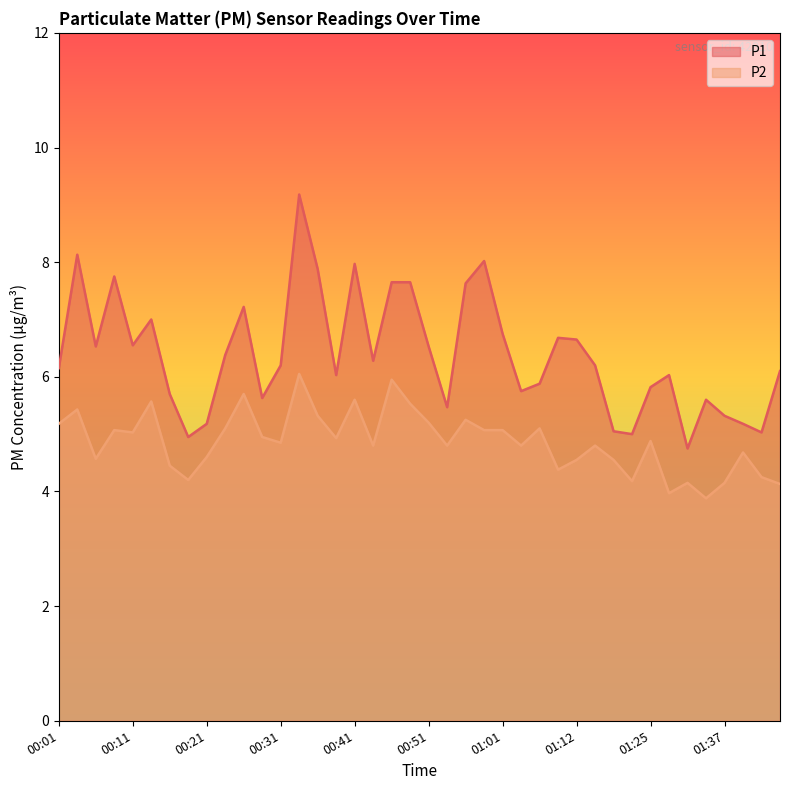

Rank the series at 00:26 from highest to lowest value.

P1, P2